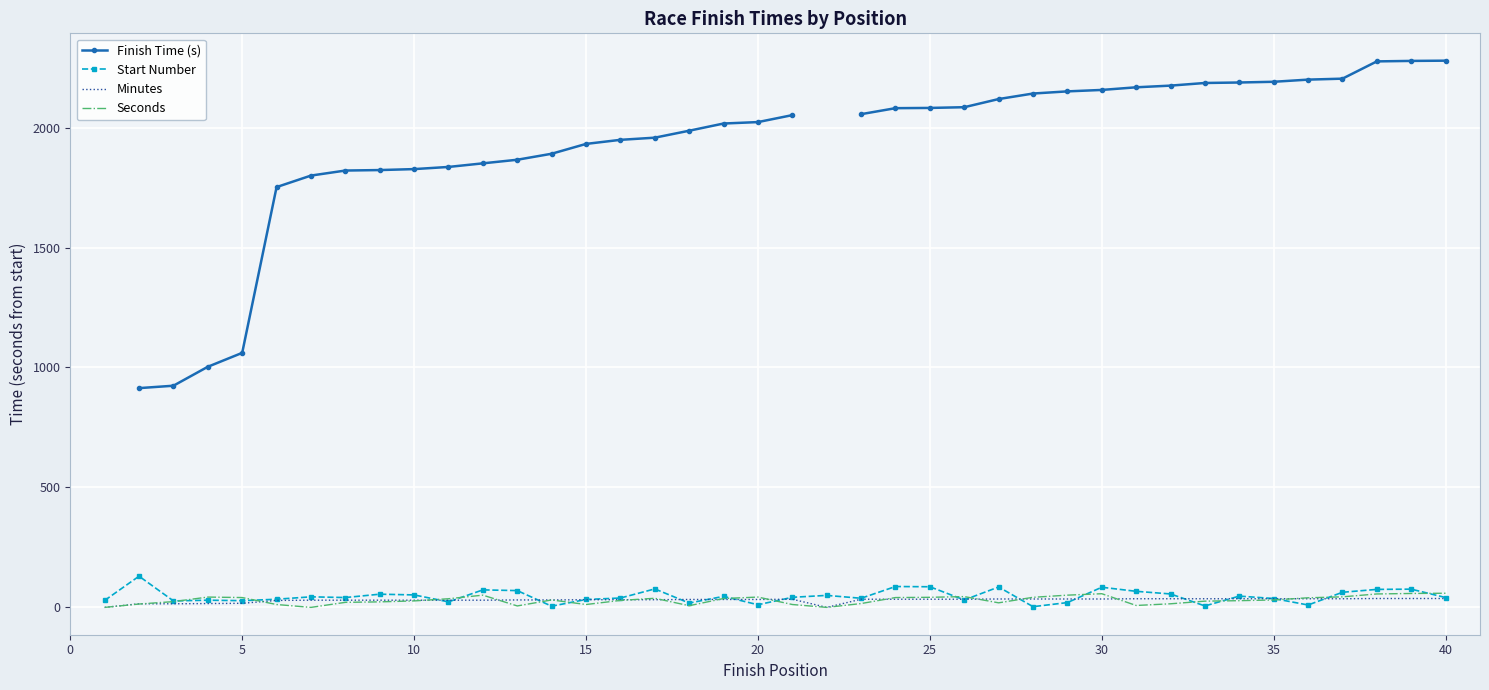

What are all the series names shown in the legend?

Finish Time (s), Start Number, Minutes, Seconds